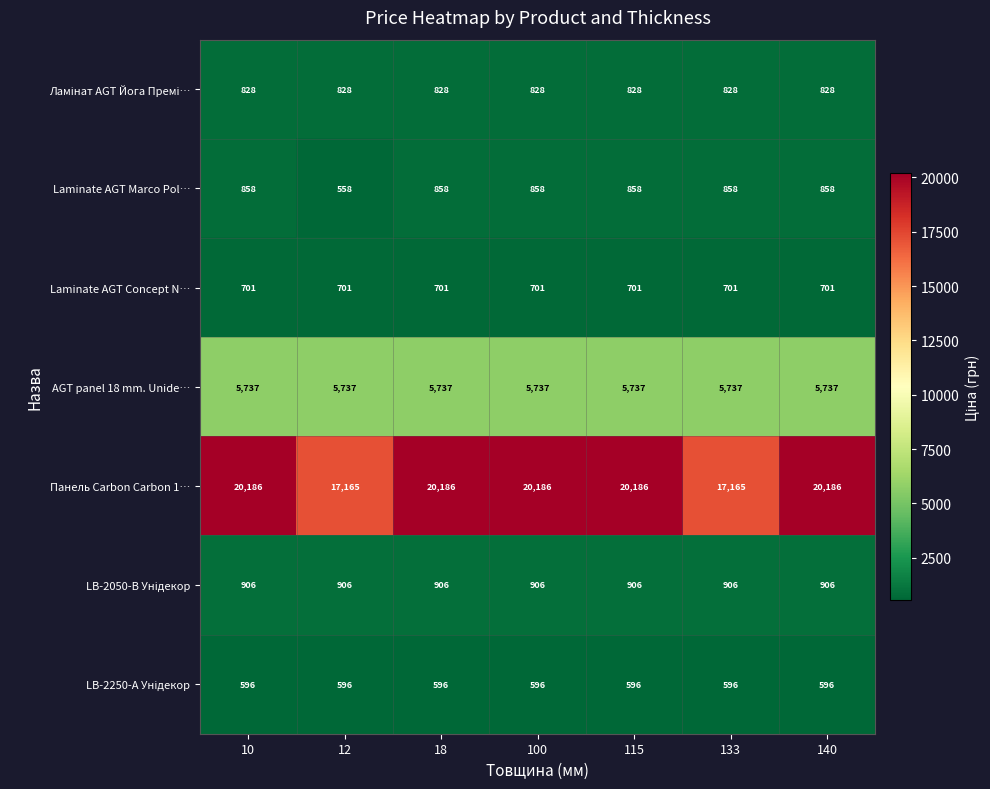

What is the total value across all series at 10?

29812